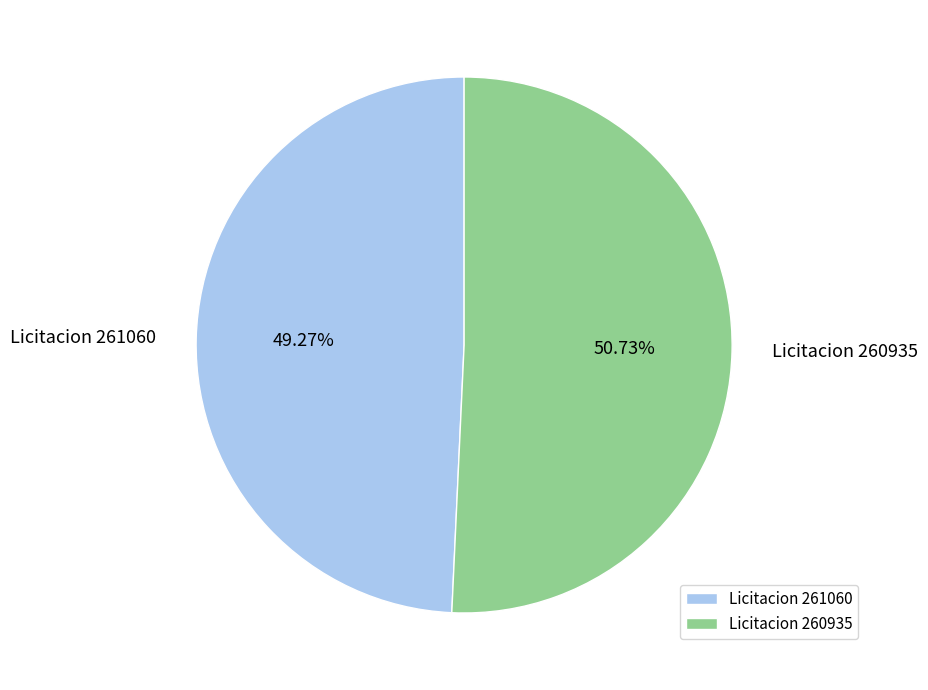

Between Licitacion 261060 and Licitacion 260935, which is larger?

Licitacion 260935